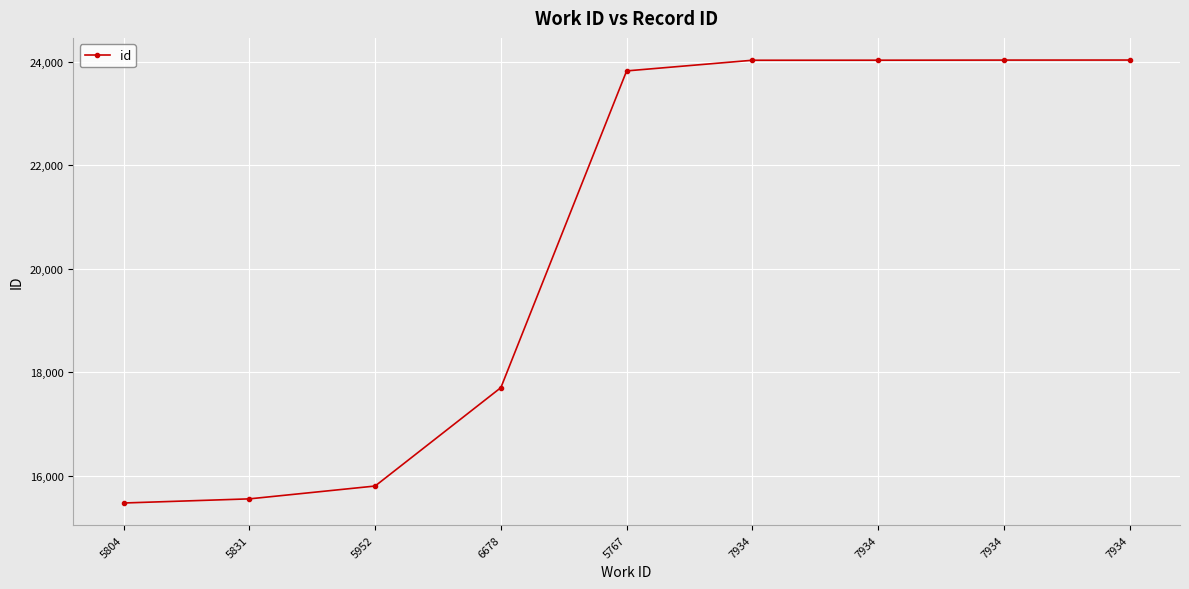

How many lines are shown in the chart?

1